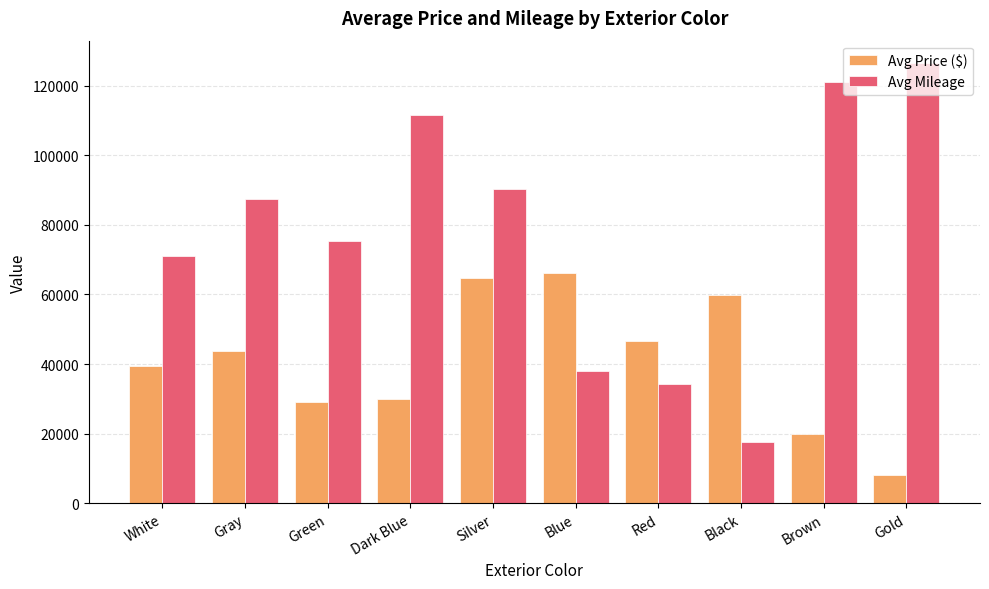

How many data points in Avg Mileage are above 87481?

5